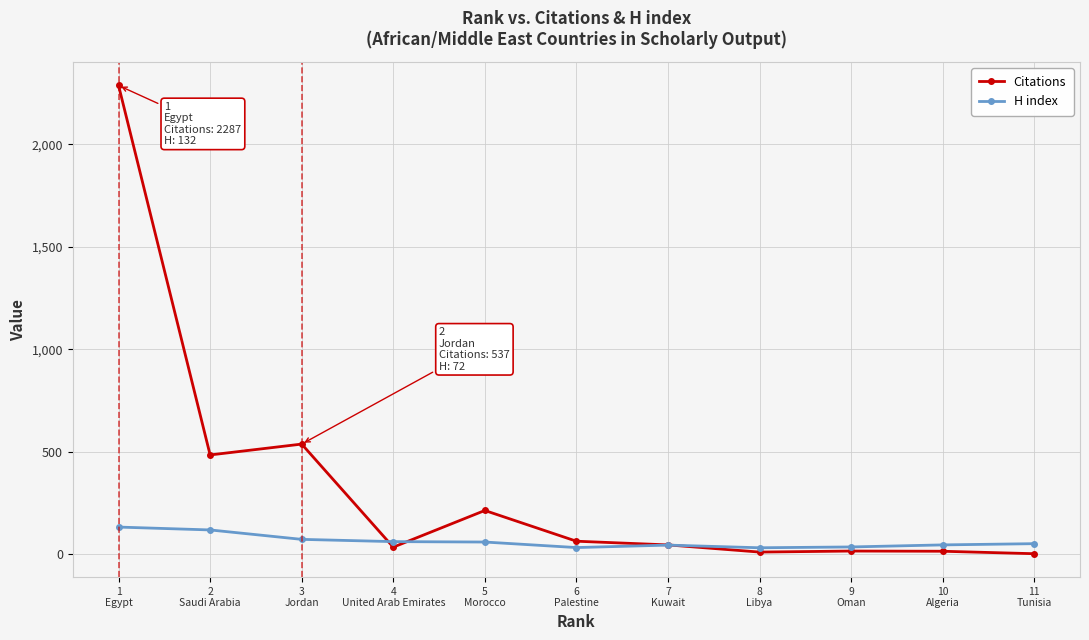

Which series has the largest total across all categories?

Citations